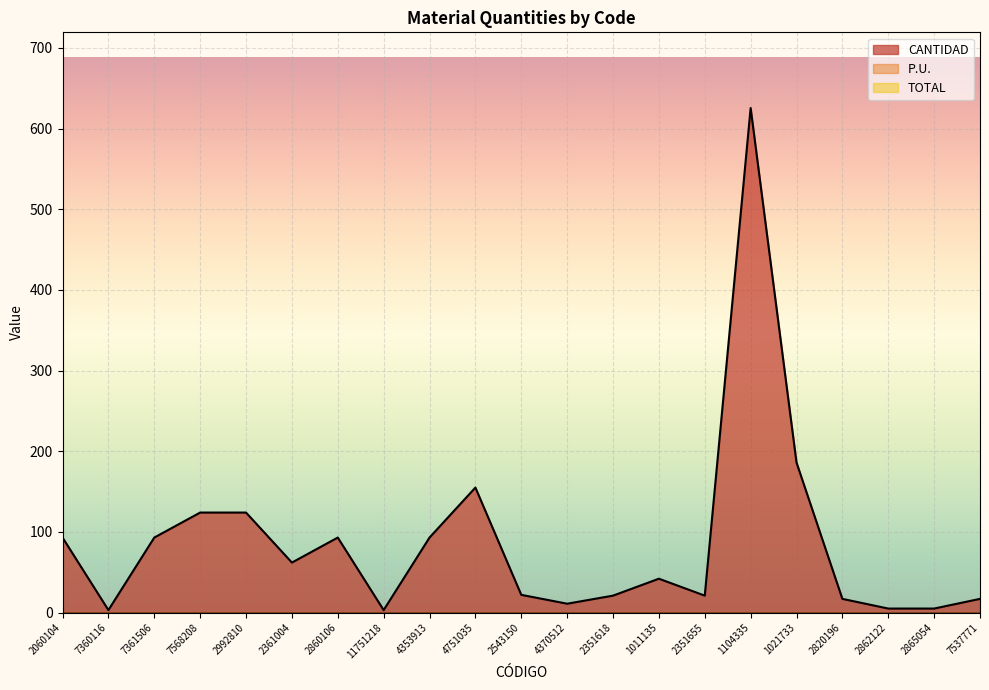

Reading right to left, what are all the values shown in this chart?

CANTIDAD: 7537771=17.0	2865054=5.0	2862122=5.0	2820196=17.0	1021733=186.0	1104335=625.5	2351655=21.0	1011135=42.0	2351618=21.0	4370512=11.0	2543150=22.0	4751035=155.0	4353913=93.0	11751218=3.1	2860106=93.0	2361004=62.0	2992810=124.0	7568208=124.0	7361506=93.0	7360116=3.1	2060104=93.0
P.U.: 7537771=0.0	2865054=0.0	2862122=0.0	2820196=0.0	1021733=0.0	1104335=0.0	2351655=0.0	1011135=0.0	2351618=0.0	4370512=0.0	2543150=0.0	4751035=0.0	4353913=0.0	11751218=0.0	2860106=0.0	2361004=0.0	2992810=0.0	7568208=0.0	7361506=0.0	7360116=0.0	2060104=0.0
TOTAL: 7537771=0.0	2865054=0.0	2862122=0.0	2820196=0.0	1021733=0.0	1104335=0.0	2351655=0.0	1011135=0.0	2351618=0.0	4370512=0.0	2543150=0.0	4751035=0.0	4353913=0.0	11751218=0.0	2860106=0.0	2361004=0.0	2992810=0.0	7568208=0.0	7361506=0.0	7360116=0.0	2060104=0.0